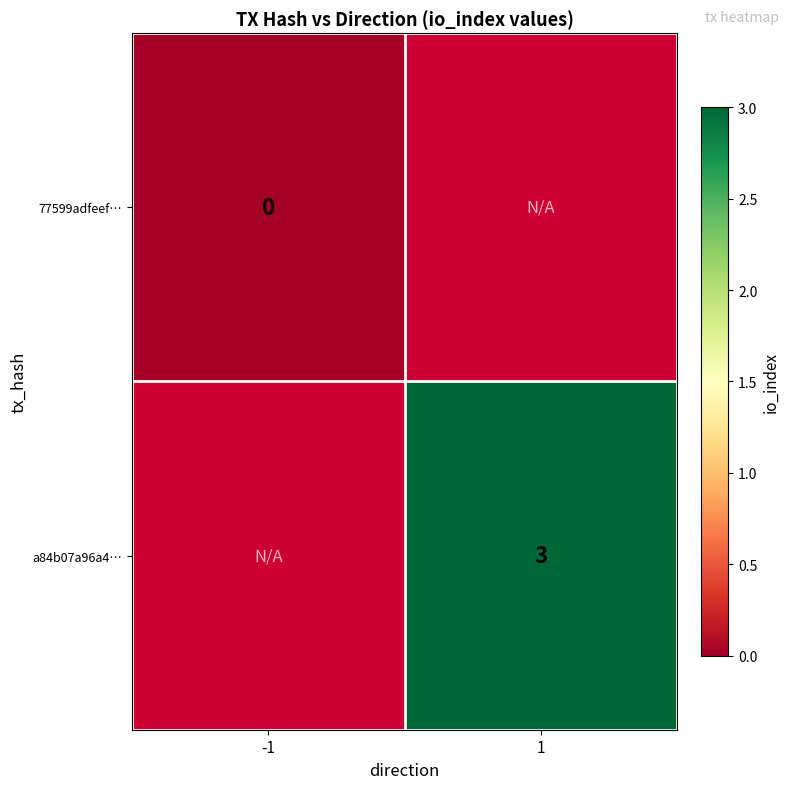

At how many categories does at least one series exceed 1?

1